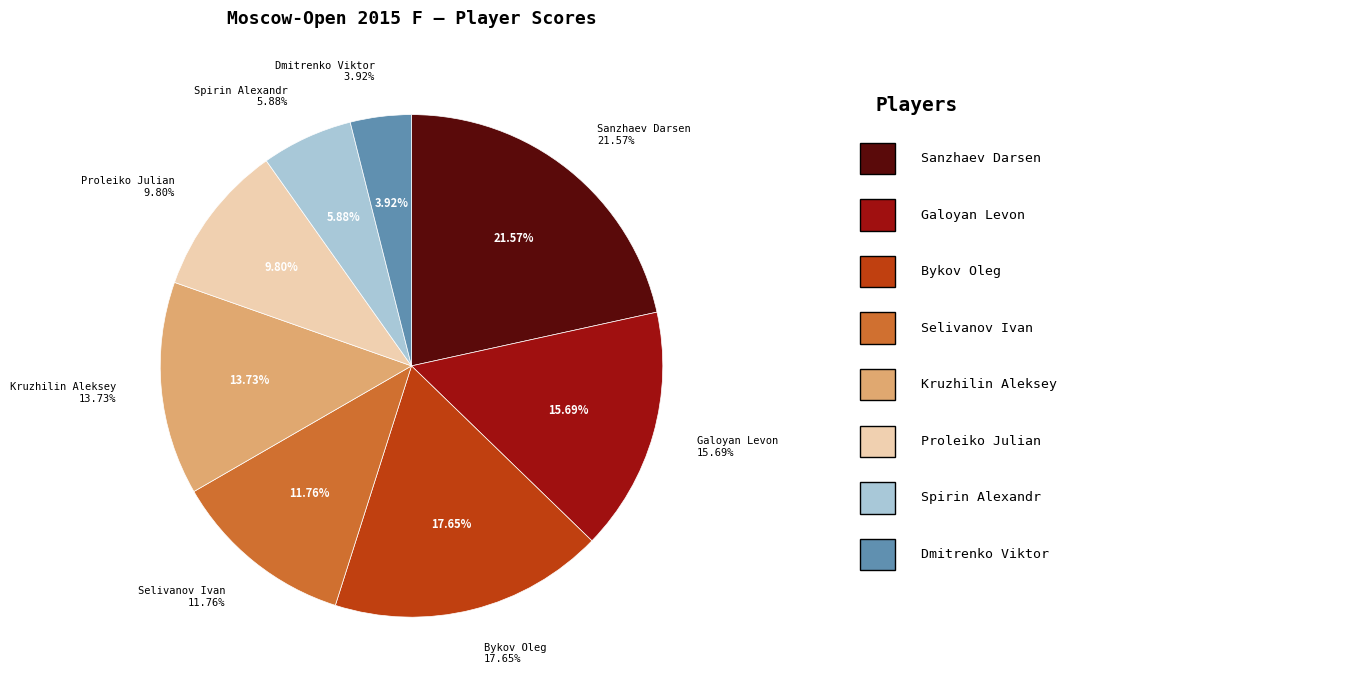

To the nearest percent, what portion does Spirin Alexandr represent?

6%